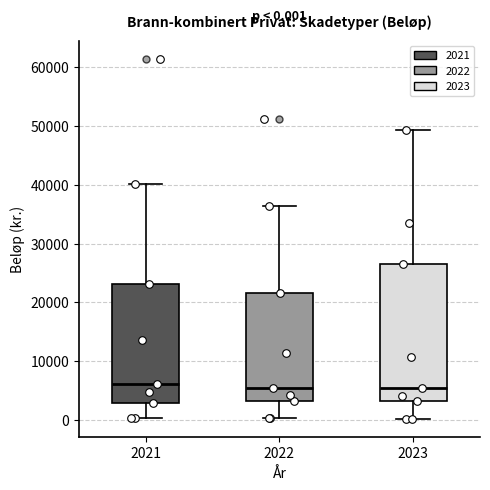

Comparing the boxes themselves (not the whiskers), which one is the tallest?

2023